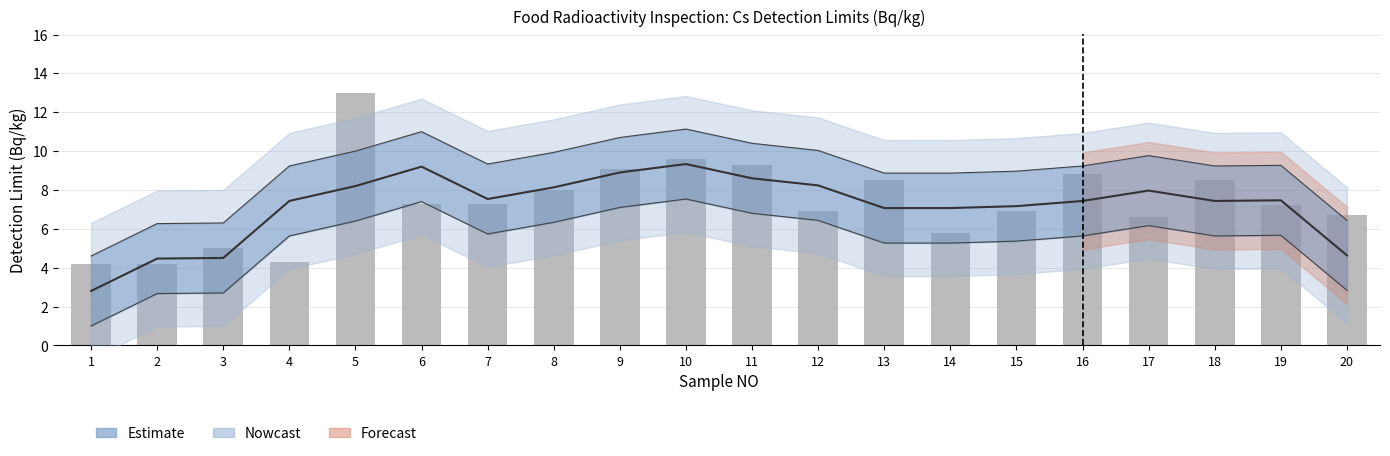

How many data points are above 7?

11